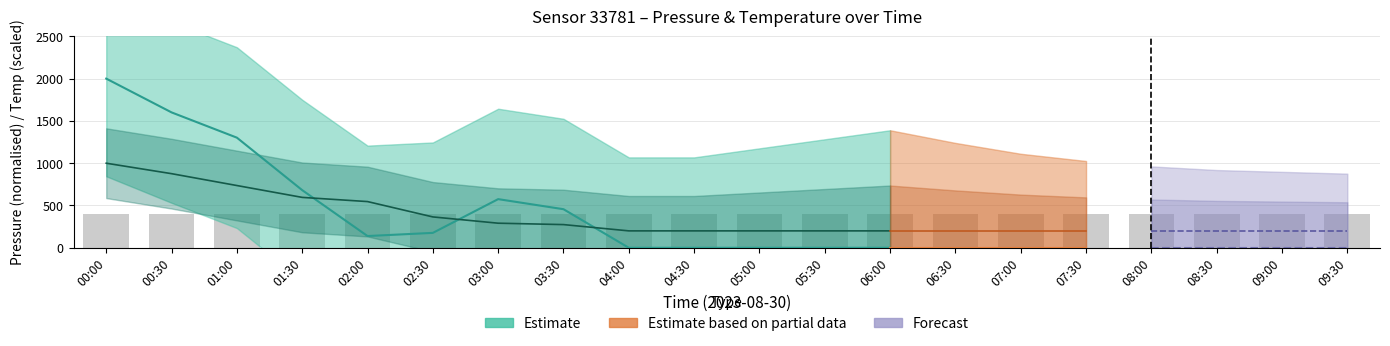

Reading left to right, extract all data points from this chart.

Pressure Estimate: 00:00=2000.0	00:30=1600.7	01:00=1302.1	01:30=681.5	02:00=138.9	02:30=176.4	03:00=575.2	03:30=456.2	04:00=0.0	04:30=0.0	05:00=0.0	05:30=0.0	06:00=0.0
Temperature Estimate: 00:00=1000.0	00:30=876.3	01:00=736.1	01:30=595.9	02:00=546.4	02:30=364.9	03:00=290.7	03:30=274.2	04:00=200.0	04:30=200.0	05:00=200.0	05:30=200.0	06:00=200.0